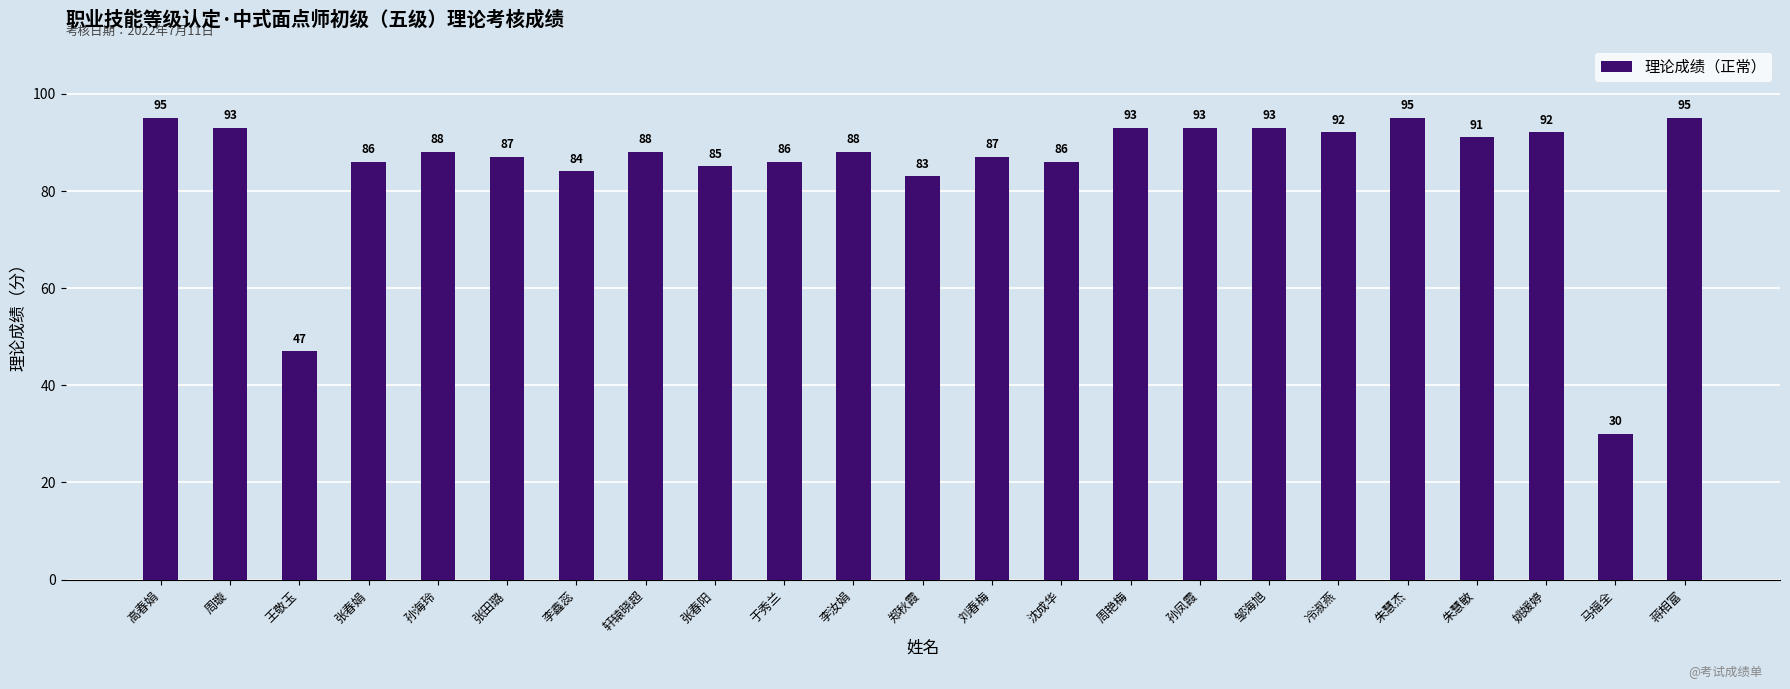

Which has a higher value, 冷淑燕 or 郑秋霞?

冷淑燕